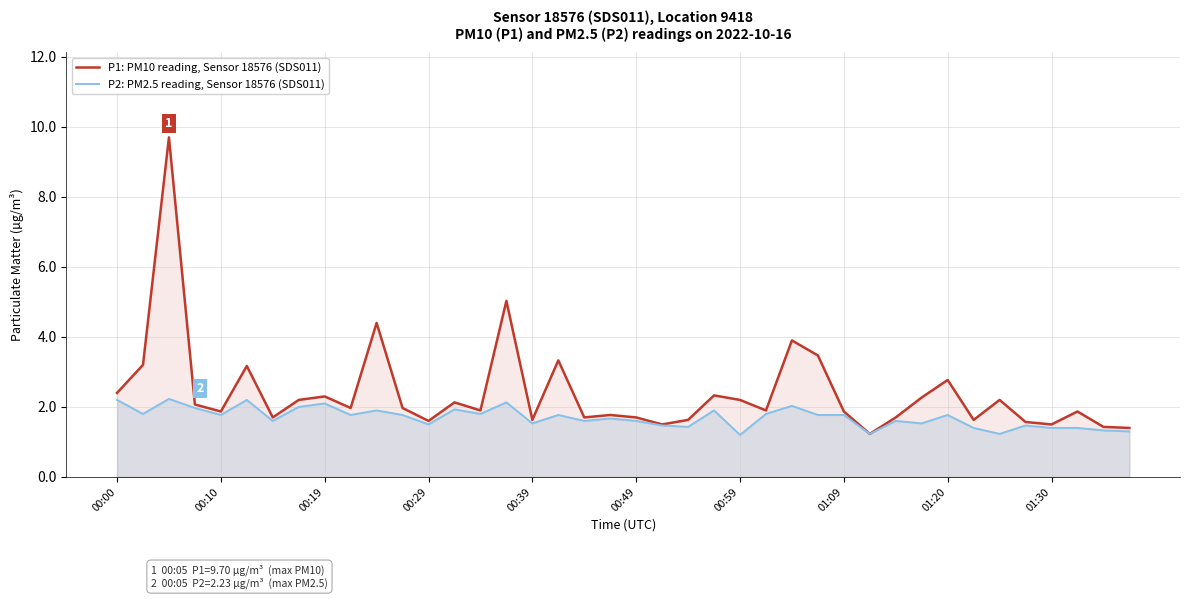

What is the minimum value for P1: PM10 reading, Sensor 18576 (SDS011)?

1.2